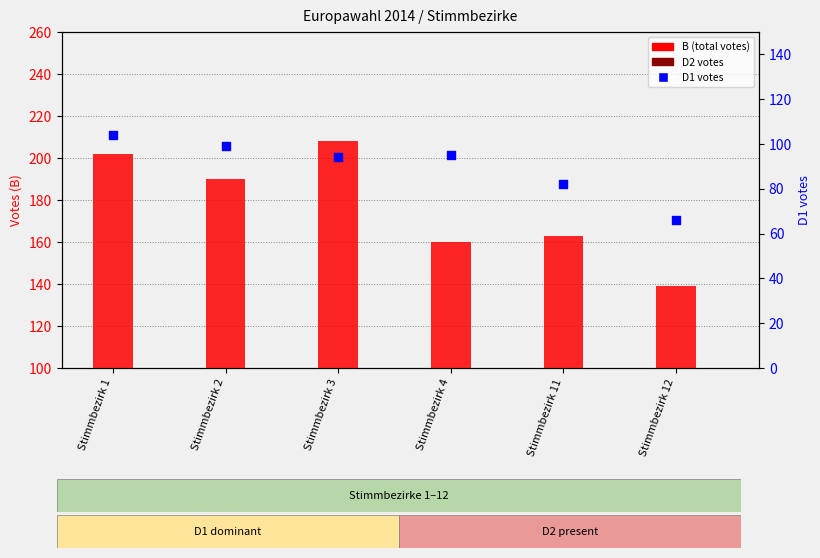

At how many categories does at least one series exceed 91?

6